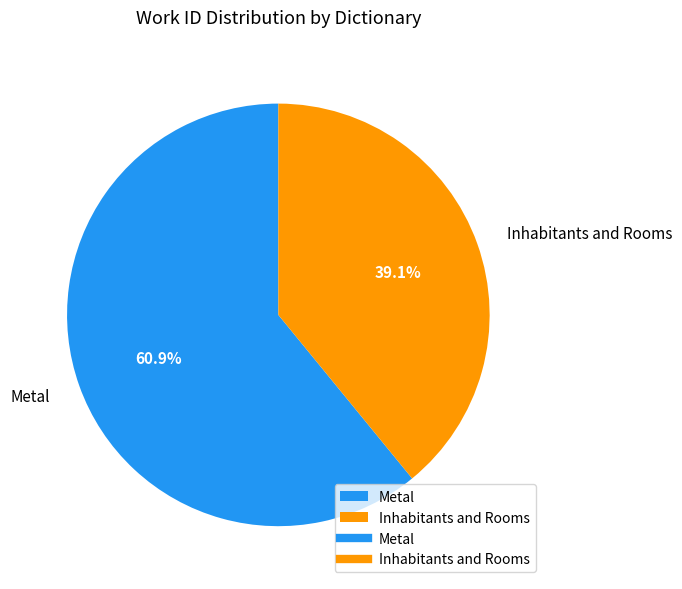

Which has a higher value, Inhabitants and Rooms or Metal?

Metal